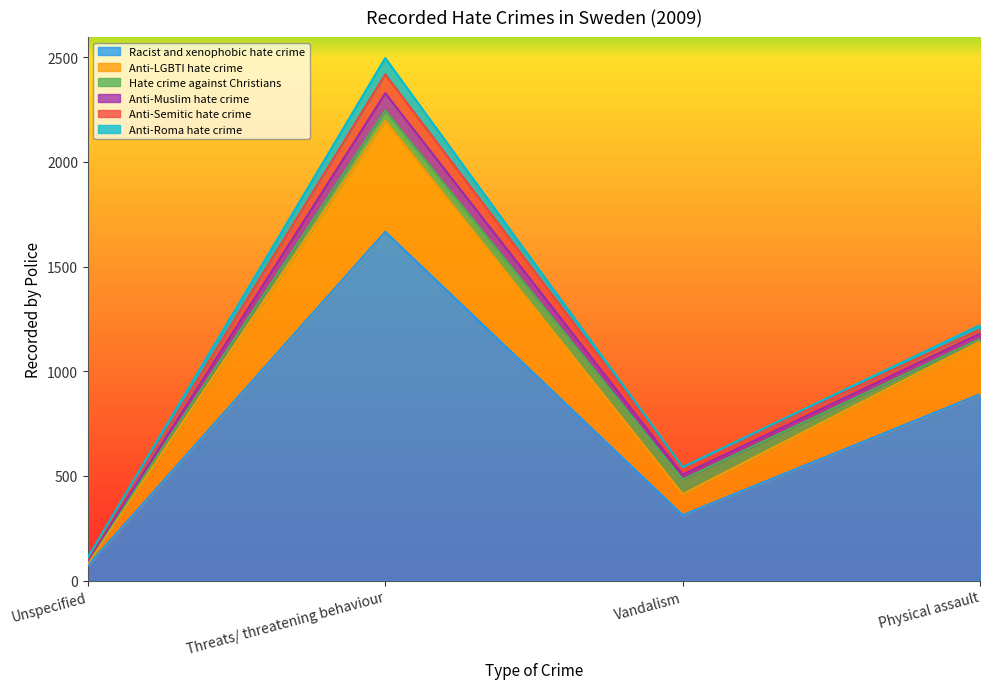

The Anti-Semitic hate crime series shows 36 at Vandalism. True or false?

True